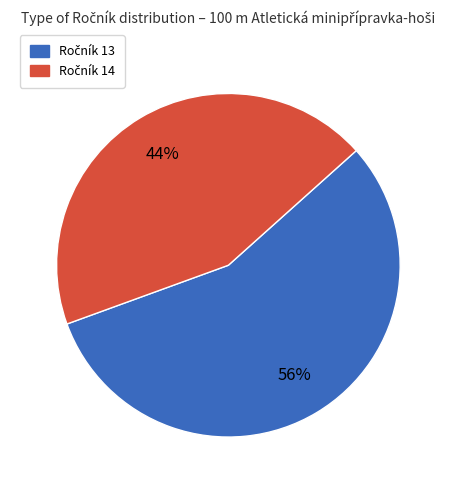

To the nearest percent, what is the average slice percentage?

50%